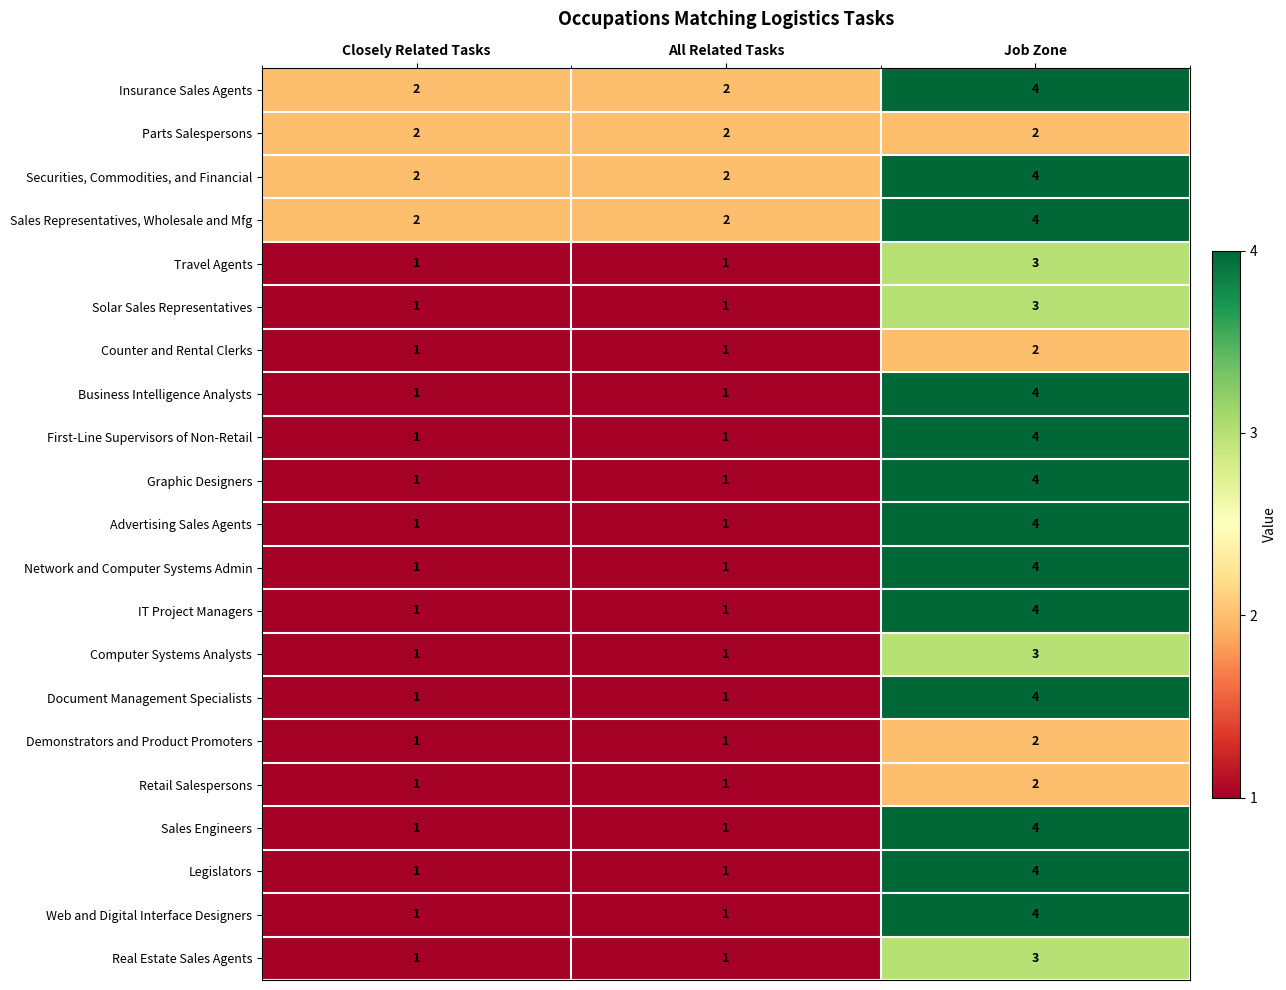

The Sales Engineers series shows 4 at Job Zone. True or false?

True